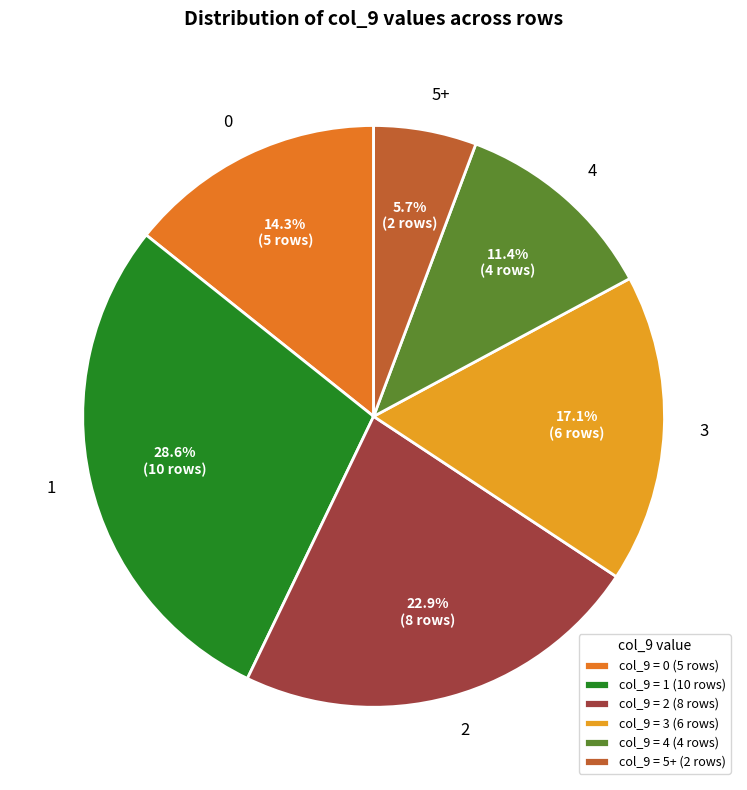

Approximately how many times larger is the value at 4 compared to 2?

0.5